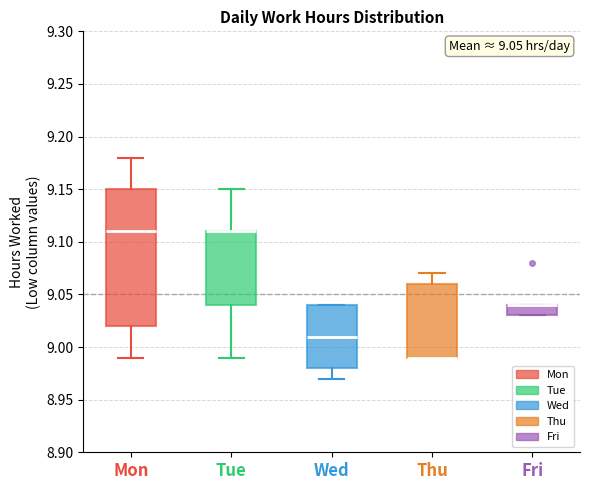

Comparing the boxes themselves (not the whiskers), which one is the tallest?

Mon